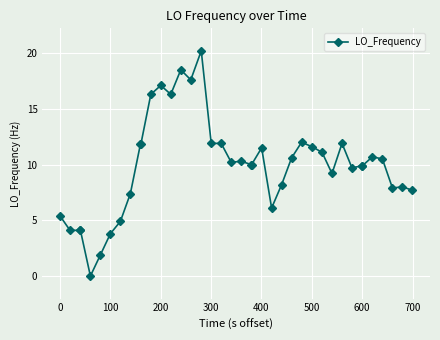

What is the value of the 27th point from the left?

10.6